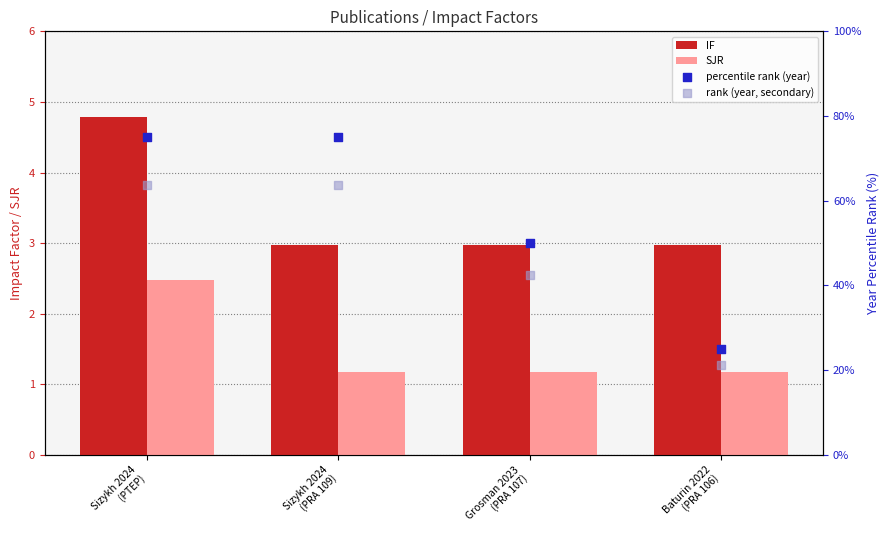

What are all the series names shown in the legend?

IF, SJR, percentile rank (year), rank (year, secondary)